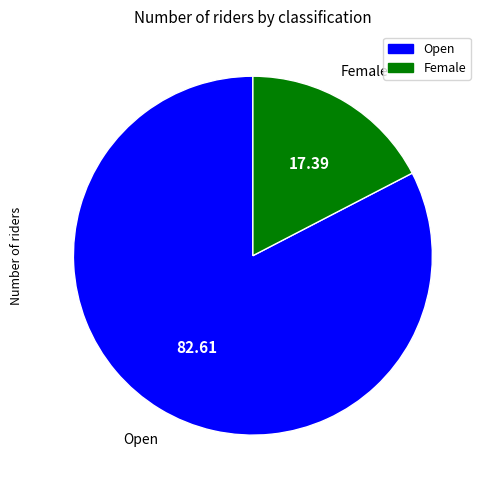

Is the sum of Open and Female greater than half?

Yes